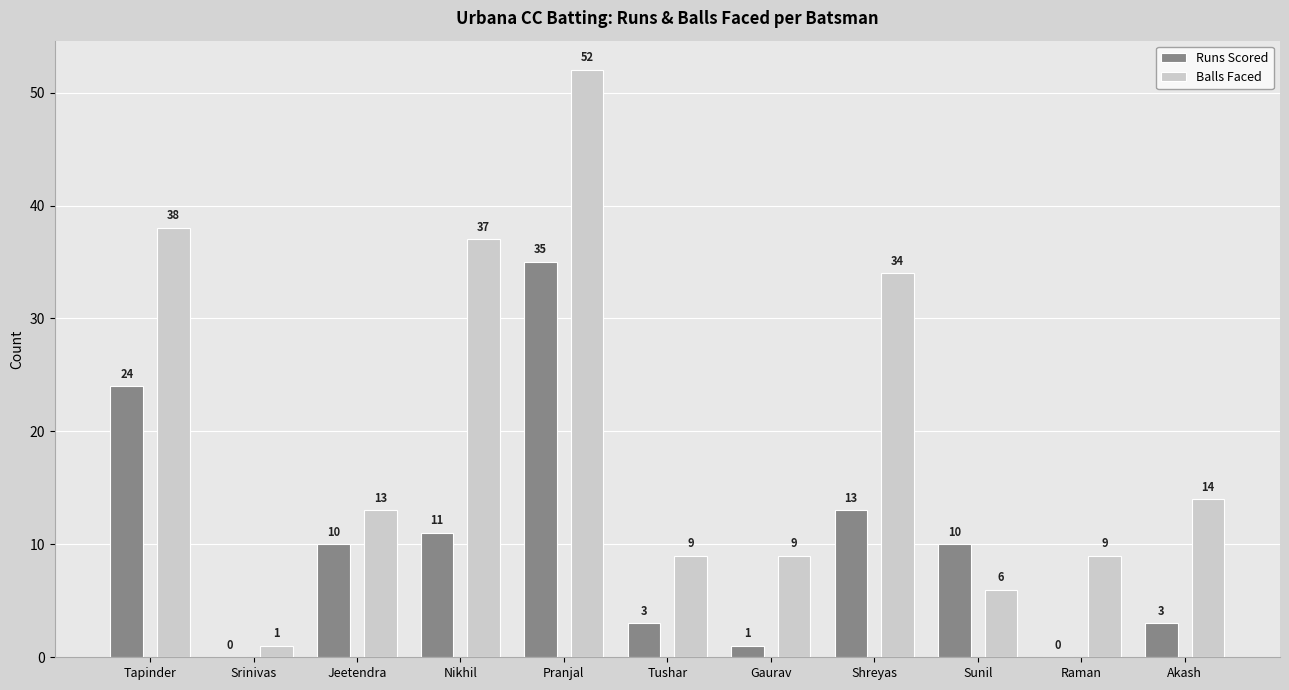

Where is Runs Scored nearest to the value 17?

Shreyas